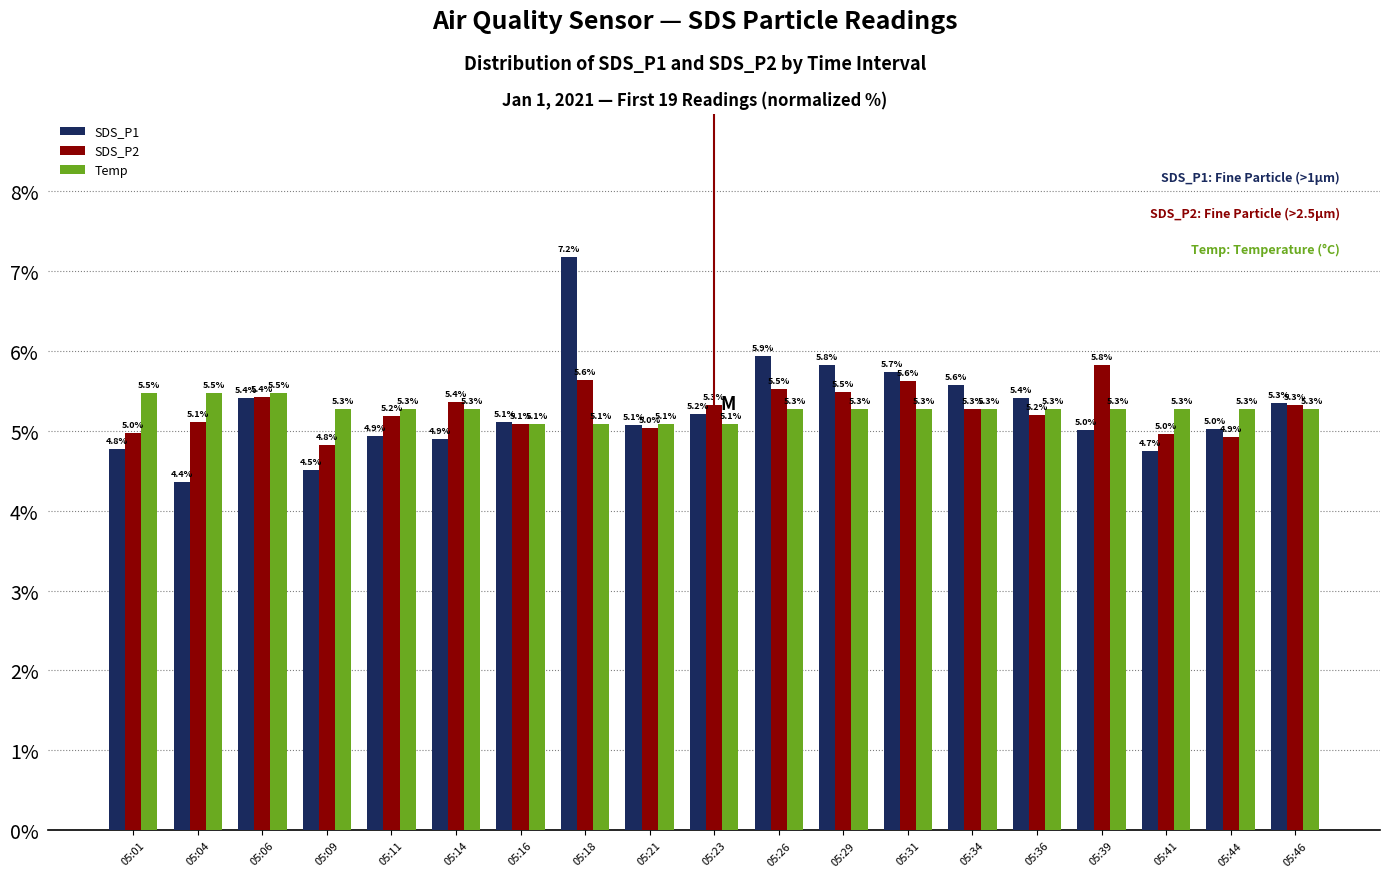

What is the difference between the second highest and second lowest values in the SDS_P2 series?

0.7